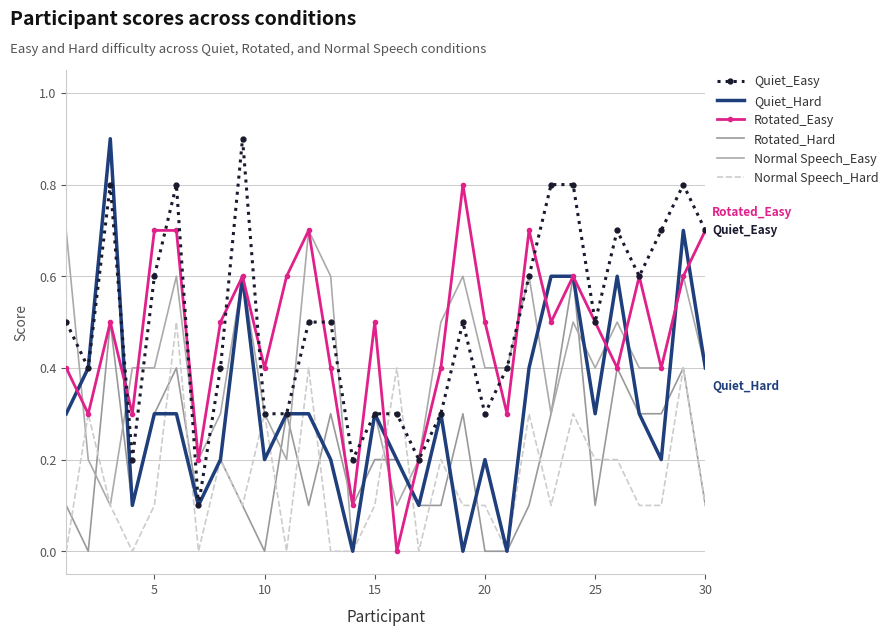

How many intersections are there between Rotated_Easy and Normal Speech_Hard?

2